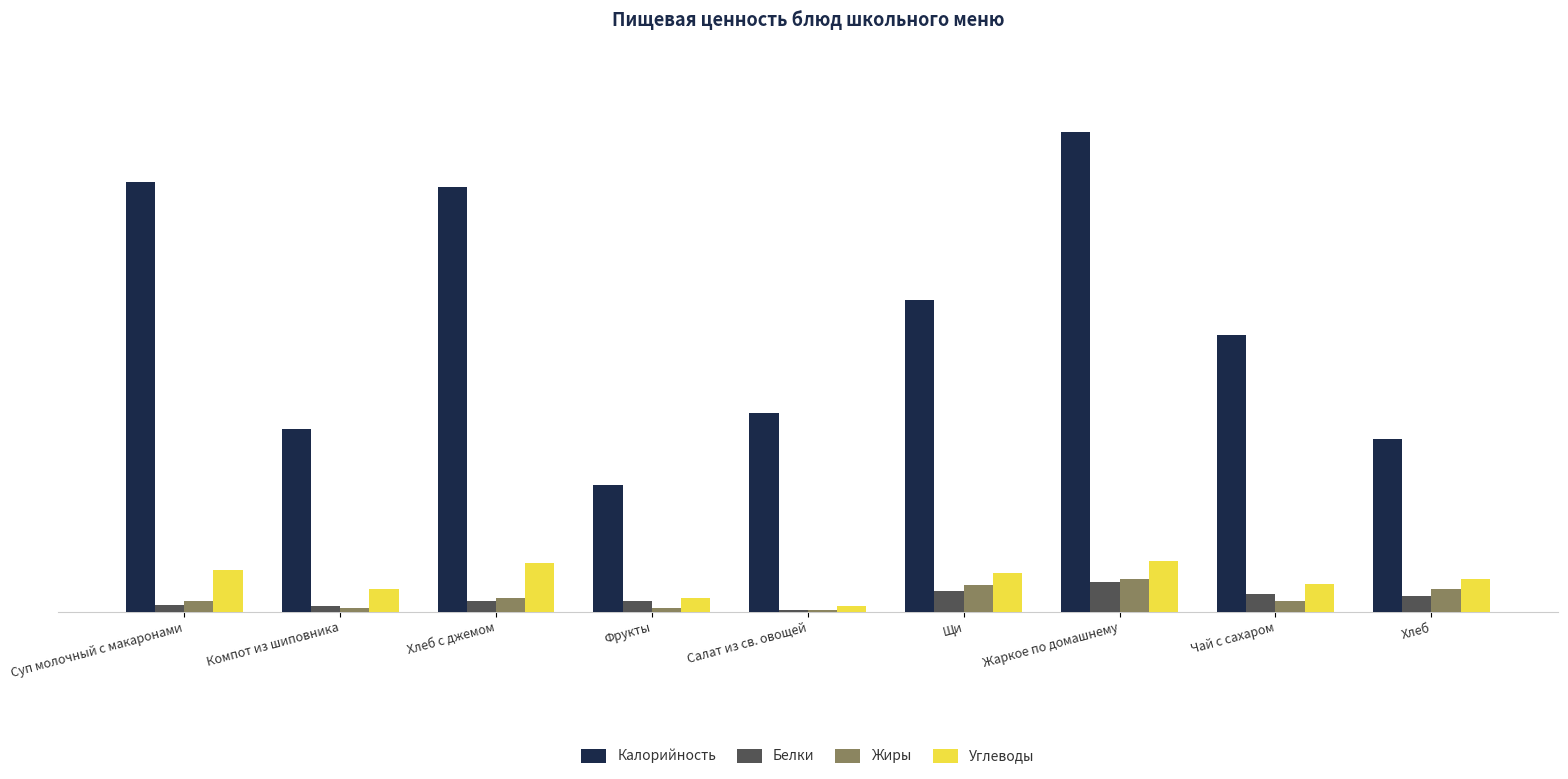

How many bars are there in total?

36